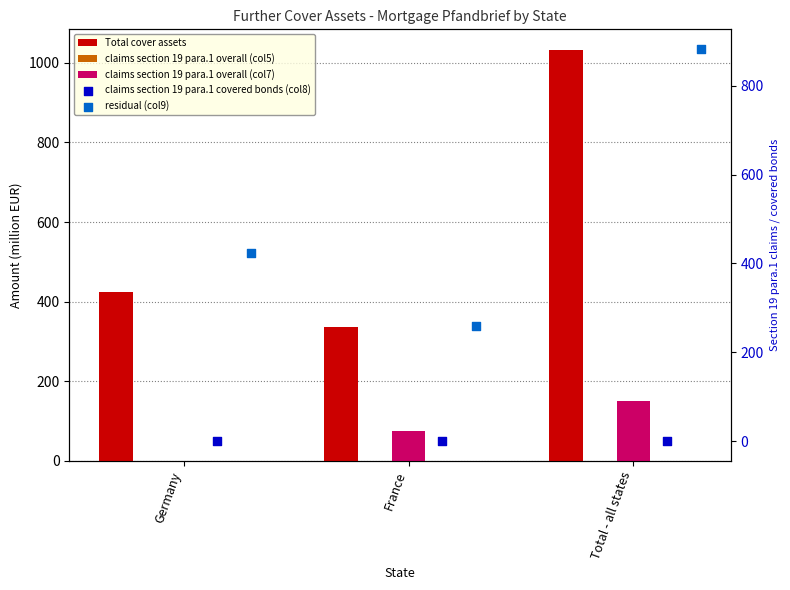

What is the total value across all series at Germany?

847.0